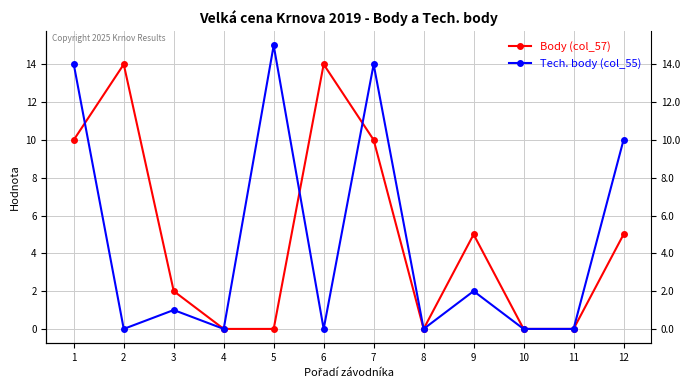

True or false: Tech. body (col_55) and Body (col_57) intersect in this chart.

True